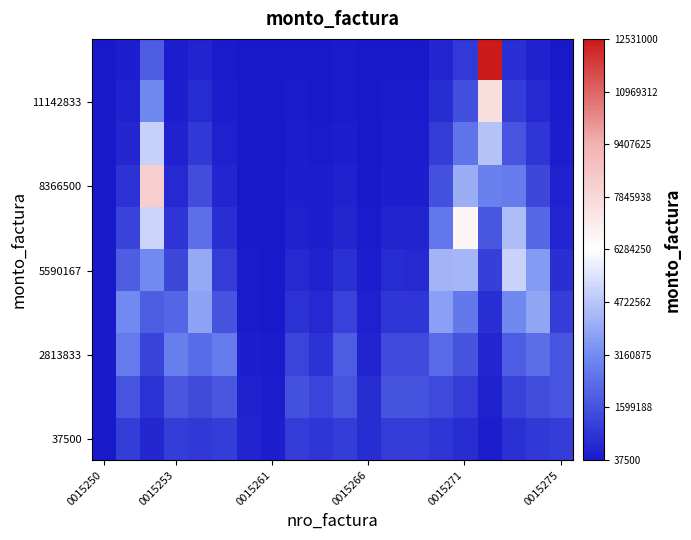

What is the greatest value displayed?

1.0